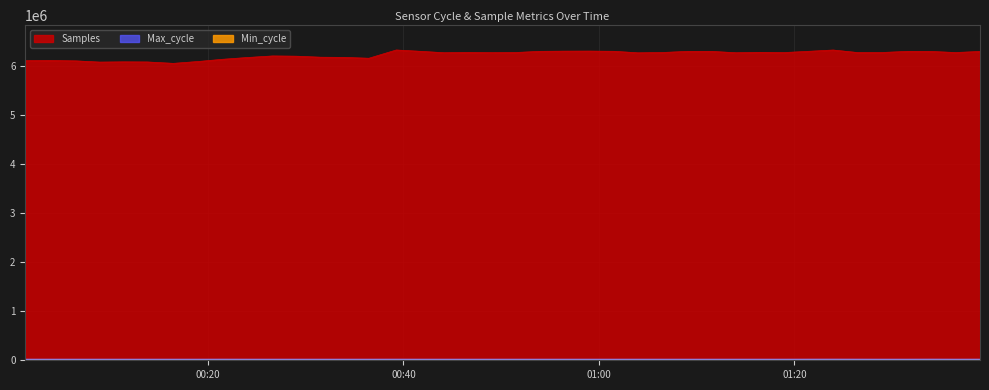

True or false: Min_cycle has a value of 38 at 2022/10/17 01:26:27.

False